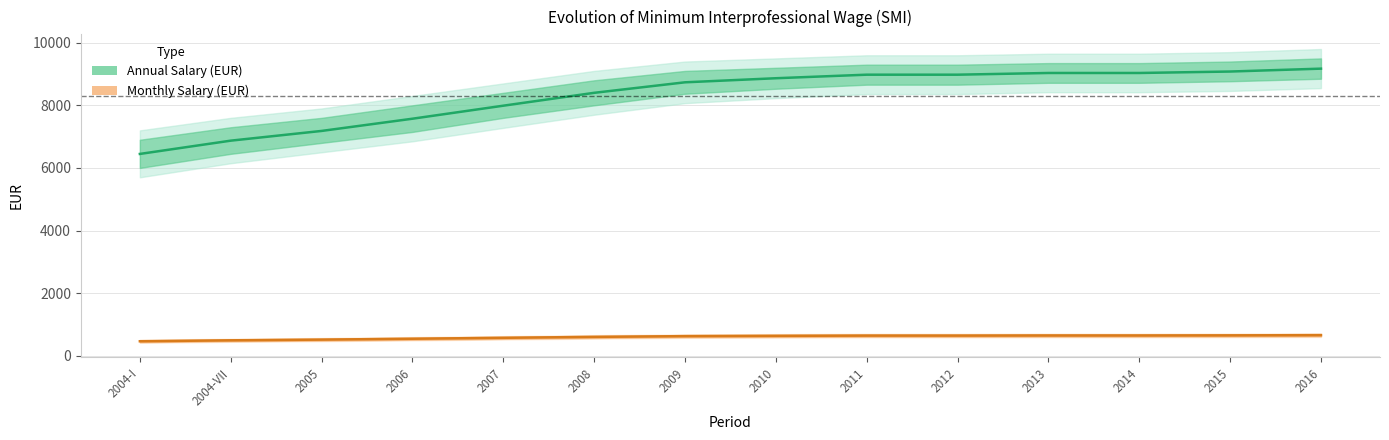

True or false: Annual Salary (EUR) and Monthly Salary (EUR) cross at least once.

False